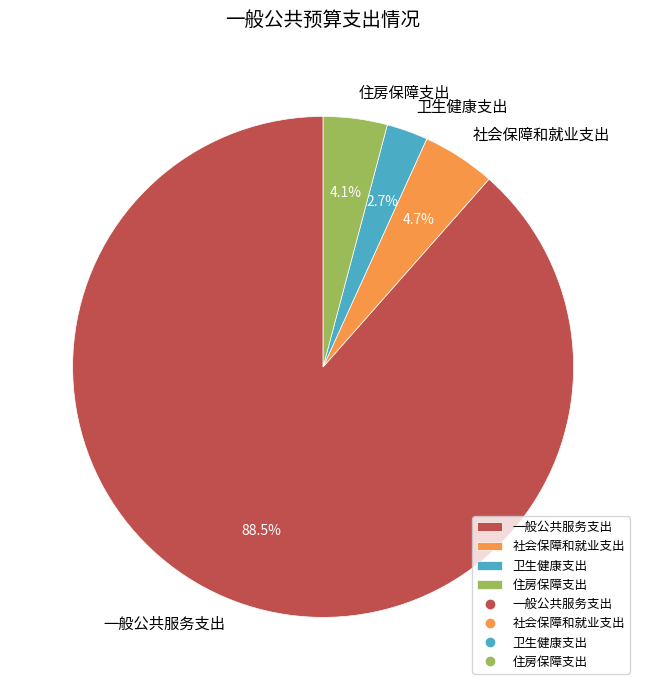

What portion of the pie excludes 社会保障和就业支出?

95.3%